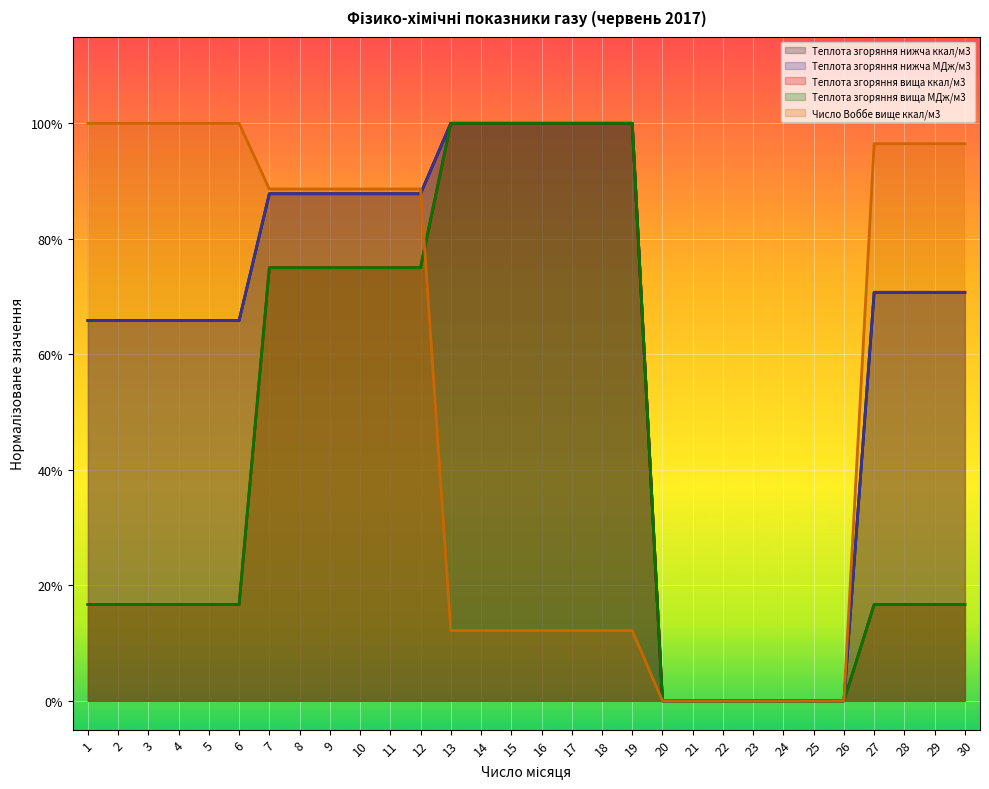

Reading right to left, transcribe all the data shown in this chart.

Теплота згоряння нижча ккал/м3: 0.7	0.7	0.7	0.7	0.0	0.0	0.0	0.0	0.0	0.0	0.0	1.0	1.0	1.0	1.0	1.0	1.0	1.0	0.9	0.9	0.9	0.9	0.9	0.9	0.7	0.7	0.7	0.7	0.7	0.7
Теплота згоряння нижча МДж/м3: 0.7	0.7	0.7	0.7	0.0	0.0	0.0	0.0	0.0	0.0	0.0	1.0	1.0	1.0	1.0	1.0	1.0	1.0	0.9	0.9	0.9	0.9	0.9	0.9	0.7	0.7	0.7	0.7	0.7	0.7
Теплота згоряння вища ккал/м3: 0.2	0.2	0.2	0.2	0.0	0.0	0.0	0.0	0.0	0.0	0.0	1.0	1.0	1.0	1.0	1.0	1.0	1.0	0.7	0.7	0.7	0.7	0.7	0.7	0.2	0.2	0.2	0.2	0.2	0.2
Теплота згоряння вища МДж/м3: 0.2	0.2	0.2	0.2	0.0	0.0	0.0	0.0	0.0	0.0	0.0	1.0	1.0	1.0	1.0	1.0	1.0	1.0	0.8	0.8	0.8	0.8	0.8	0.8	0.2	0.2	0.2	0.2	0.2	0.2
Число Воббе вище ккал/м3: 1.0	1.0	1.0	1.0	0.0	0.0	0.0	0.0	0.0	0.0	0.0	0.1	0.1	0.1	0.1	0.1	0.1	0.1	0.9	0.9	0.9	0.9	0.9	0.9	1.0	1.0	1.0	1.0	1.0	1.0